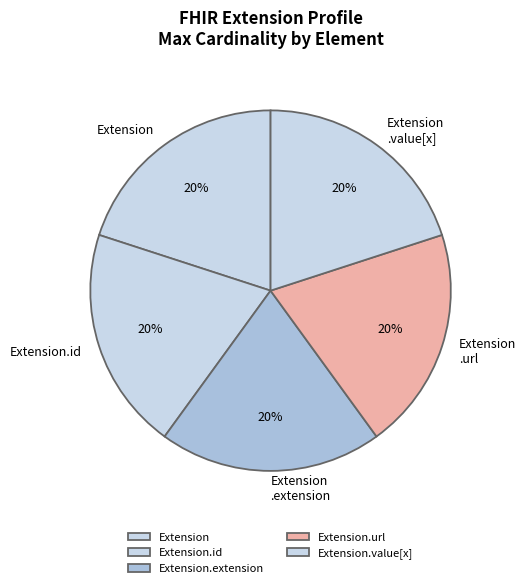

Which slice is the largest?

Extension.url